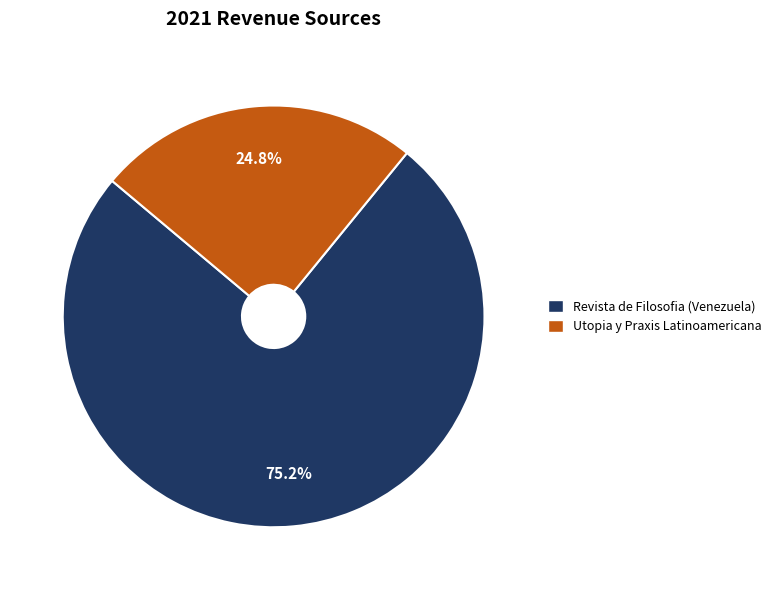

What is the largest slice in the pie chart?

Revista de Filosofia (Venezuela)